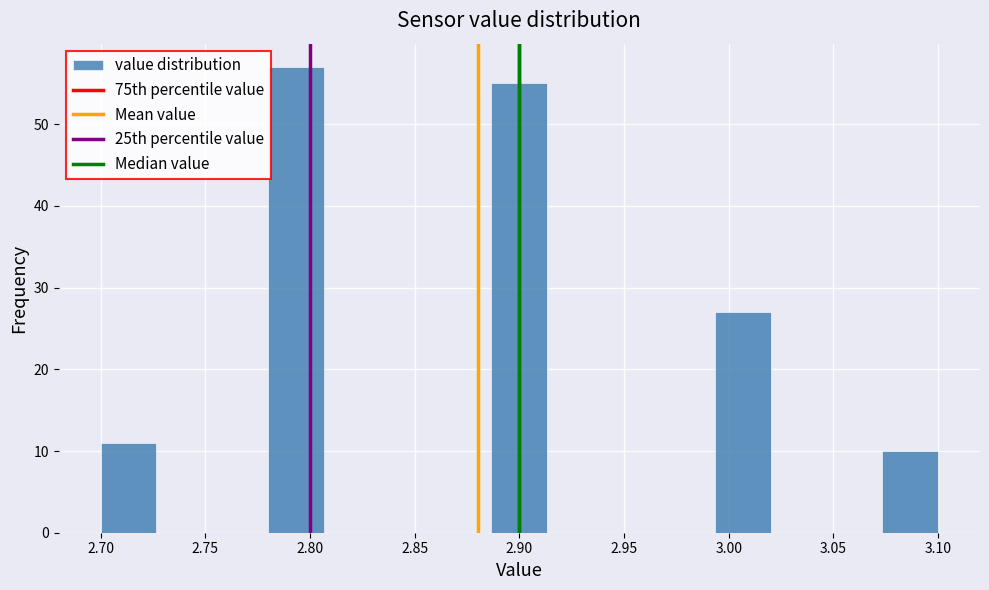

How tall is the bar that spans 2.885 to 2.915 on the x-axis? Neither the bar edges nor the heights are printed on the chart, so give them approximately, as read against the axes.

55